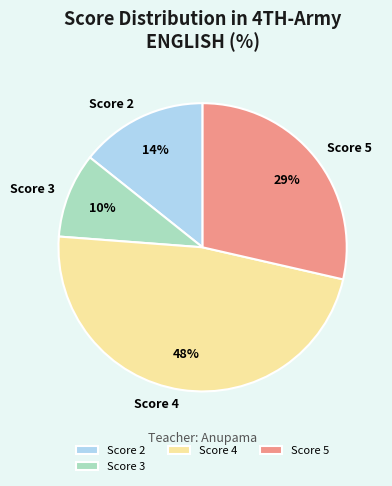

What percentage is the Score 3 slice, to the nearest percent?

10%